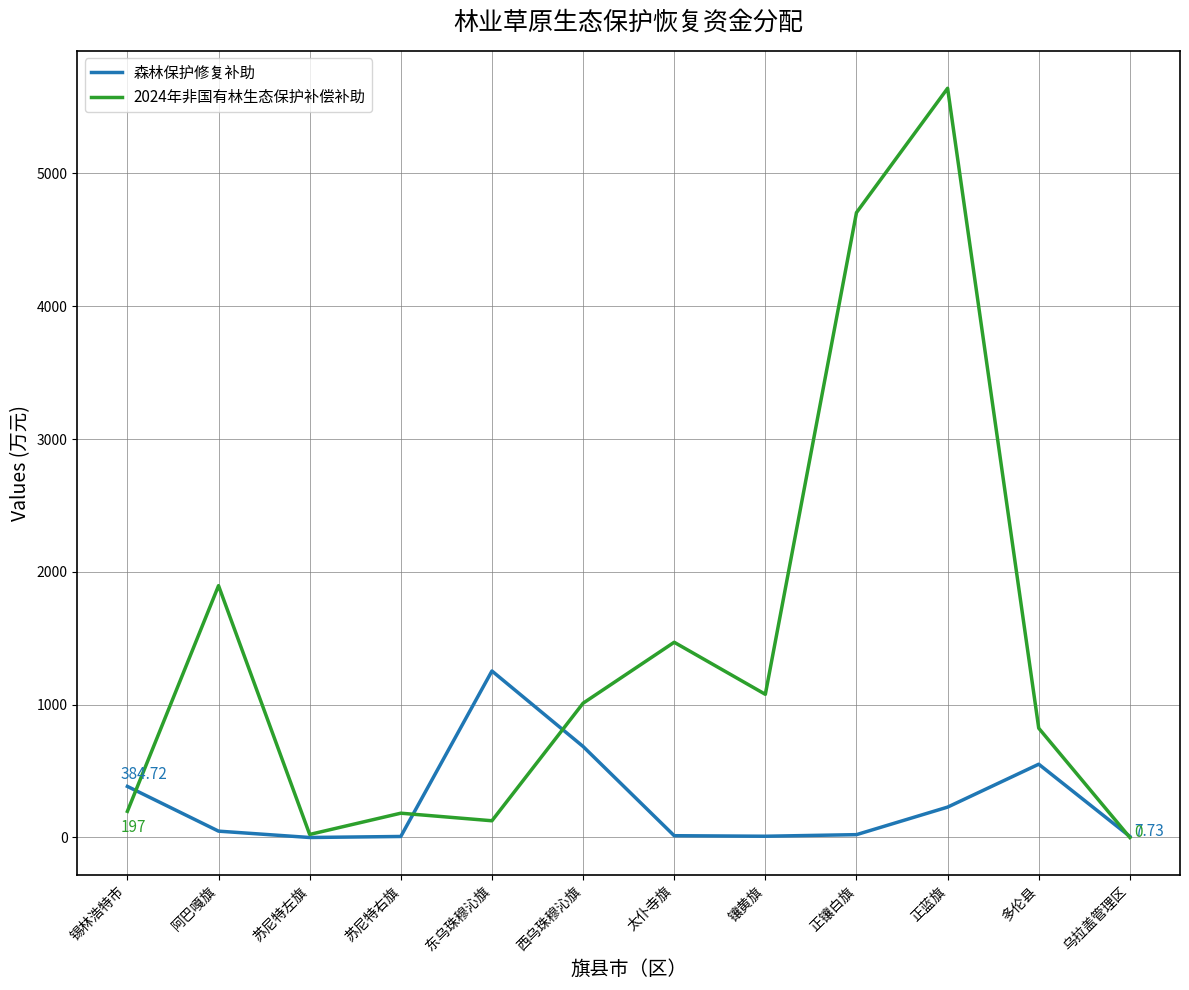

At which category does the chart reach its peak across all series?

正蓝旗